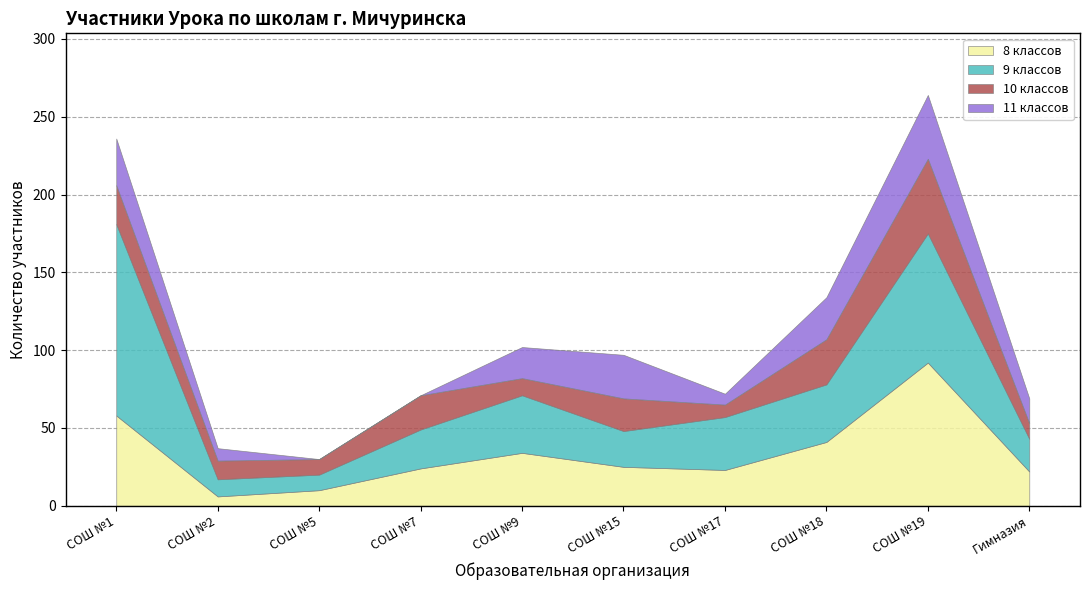

How many lines are shown in the chart?

4